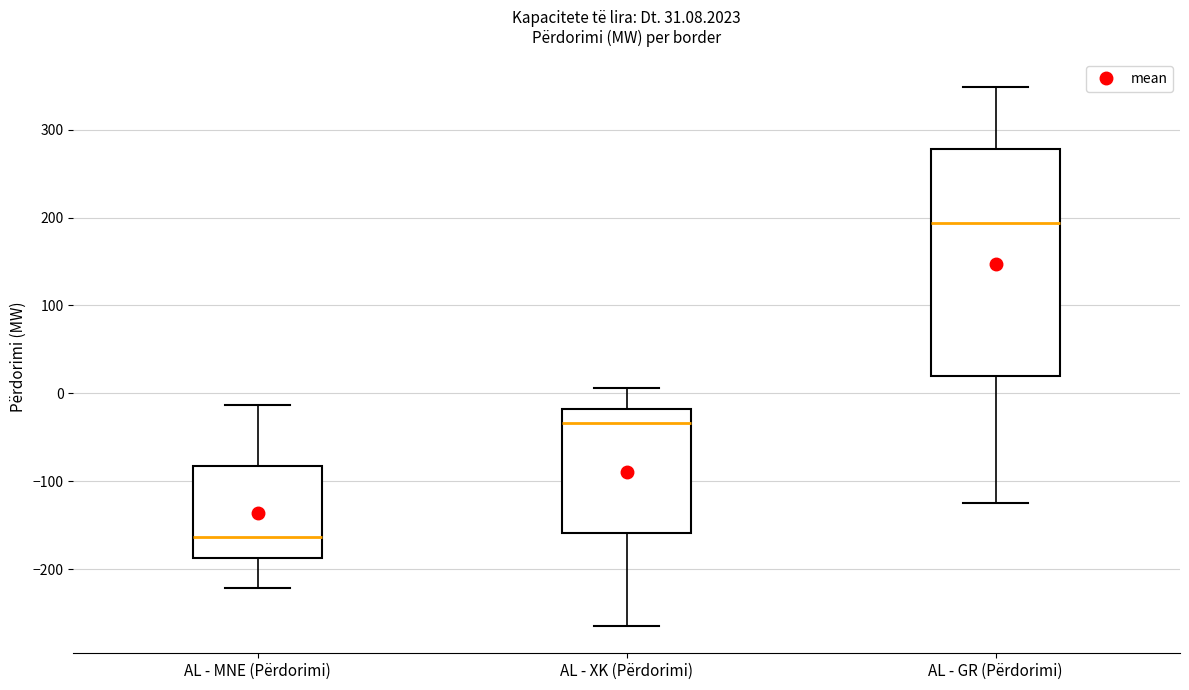

Which box is the tallest, from its lower edge to its upper edge?

AL - GR (Përdorimi)